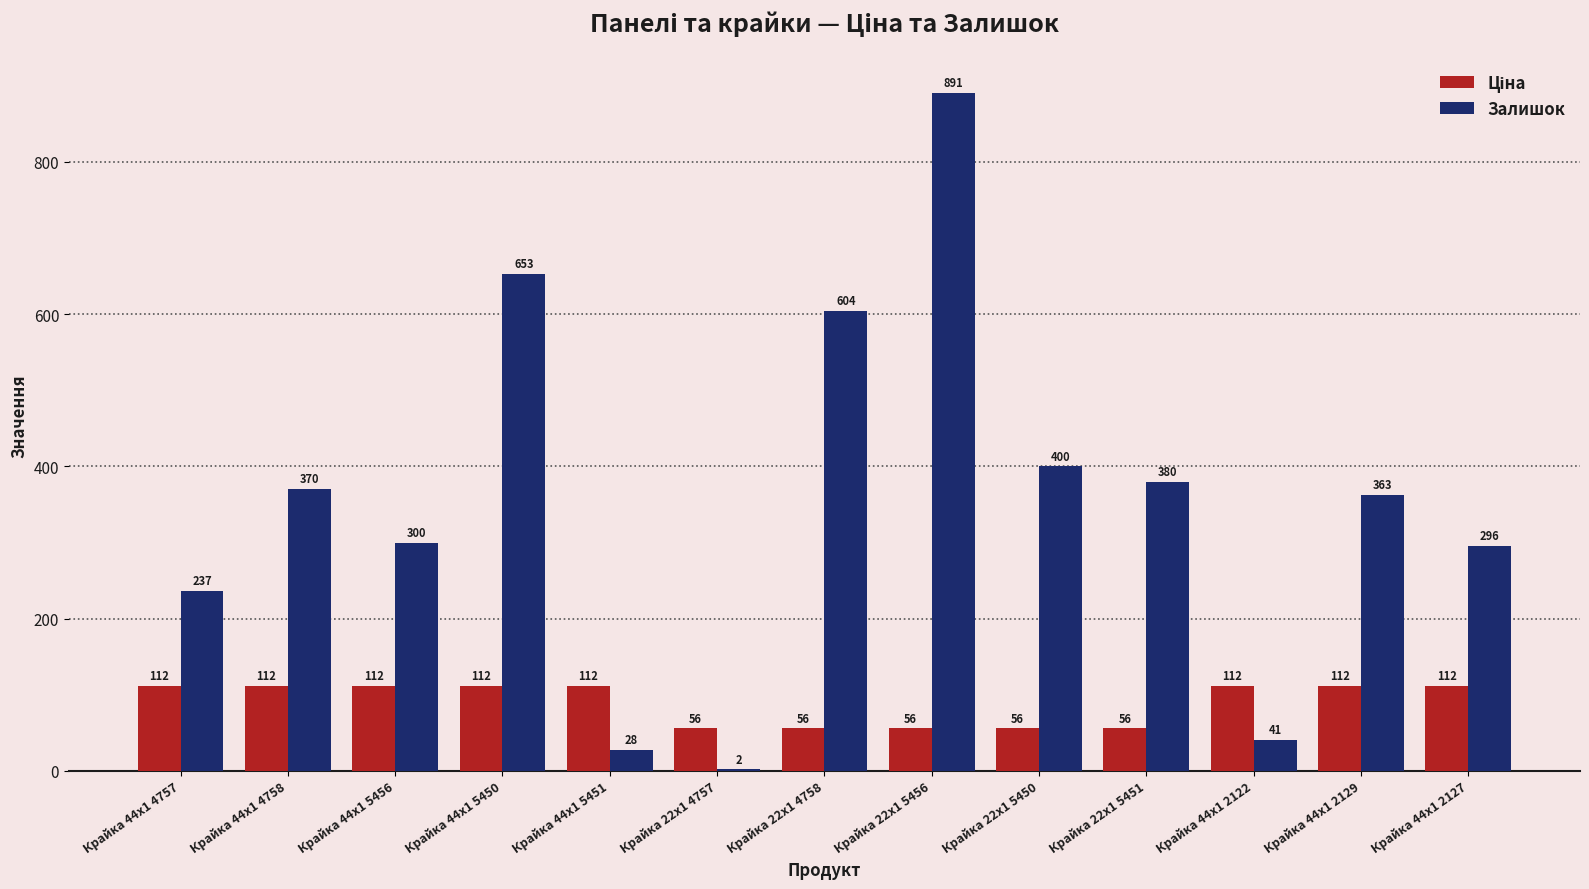

What is the total value across all series at Крайка 22x1 5450?

455.9